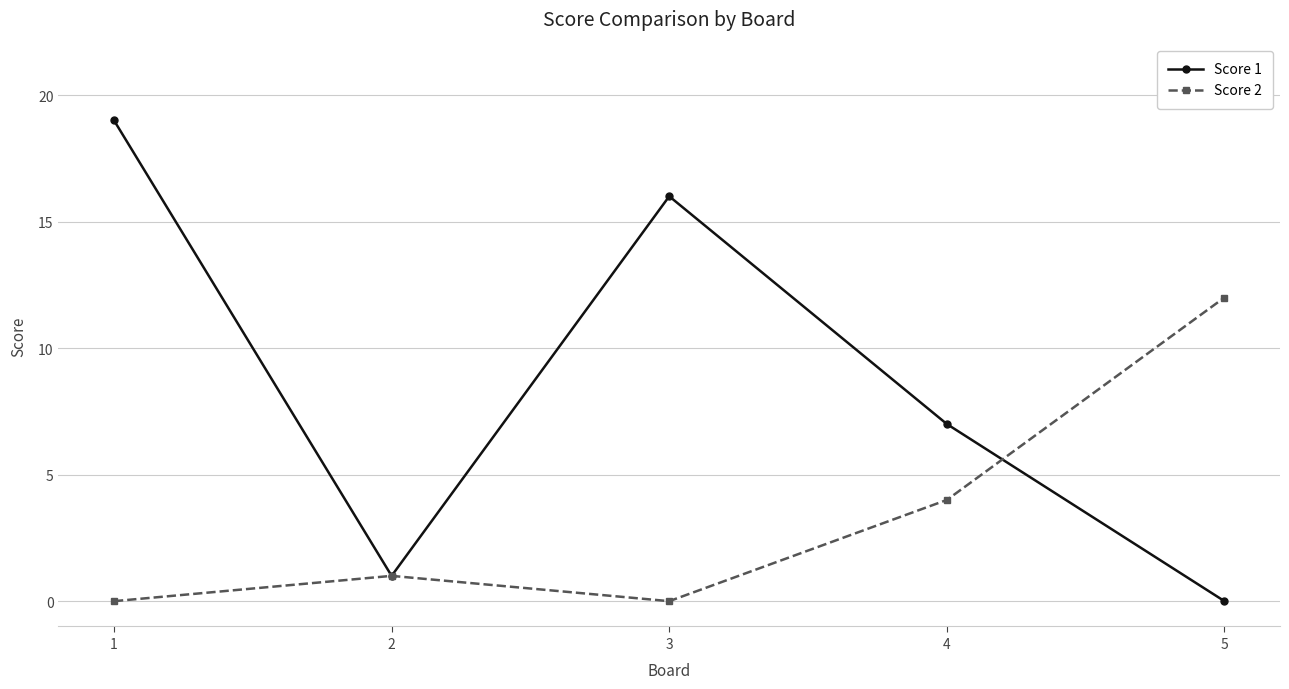

What is the difference between the highest and lowest values at 5?

12